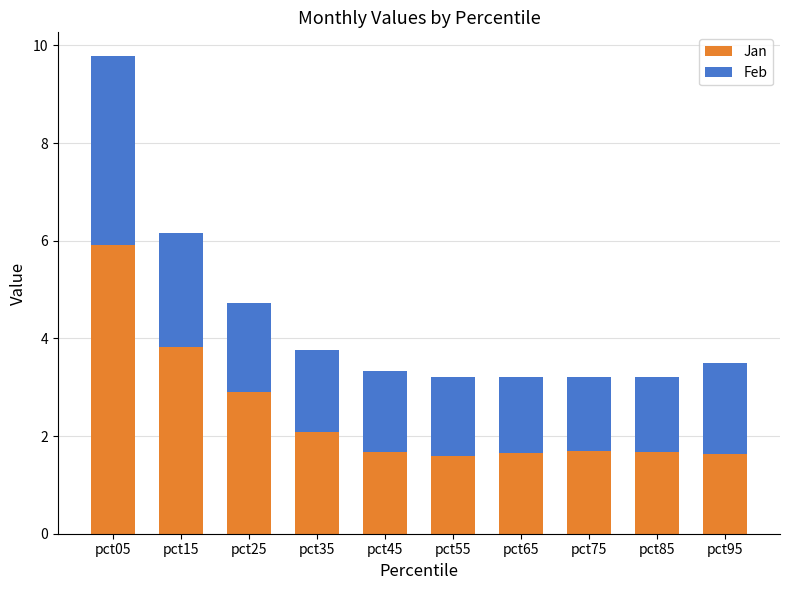

At which category is the sum across all series the highest?

pct05